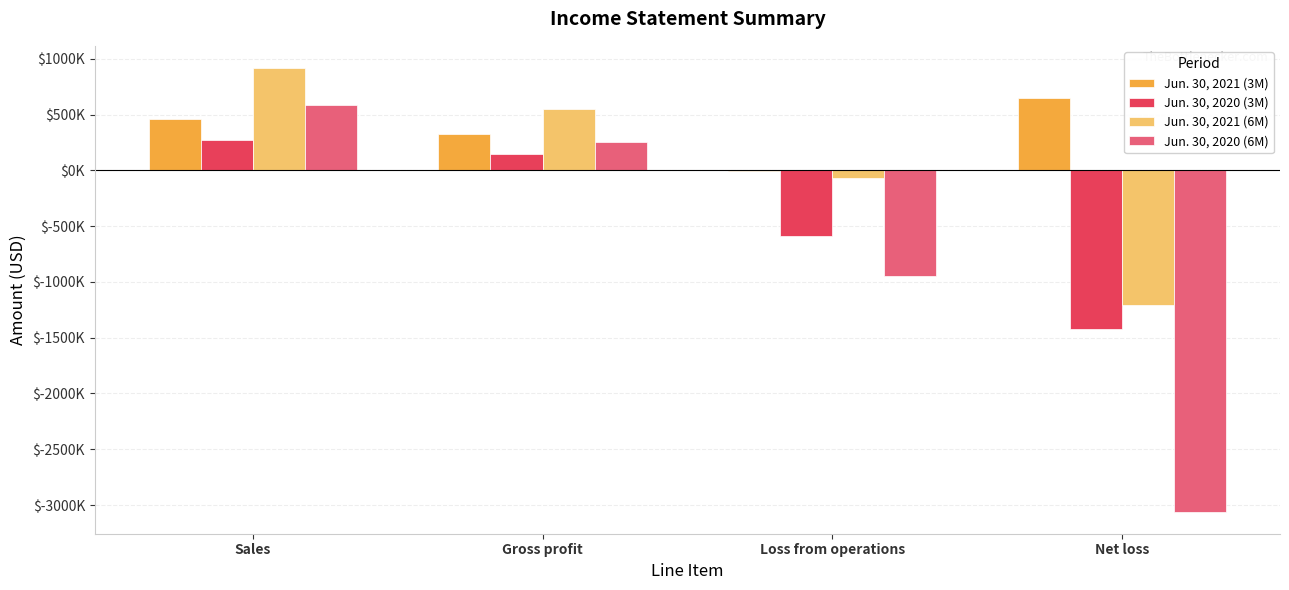

Are the bars horizontal?

No